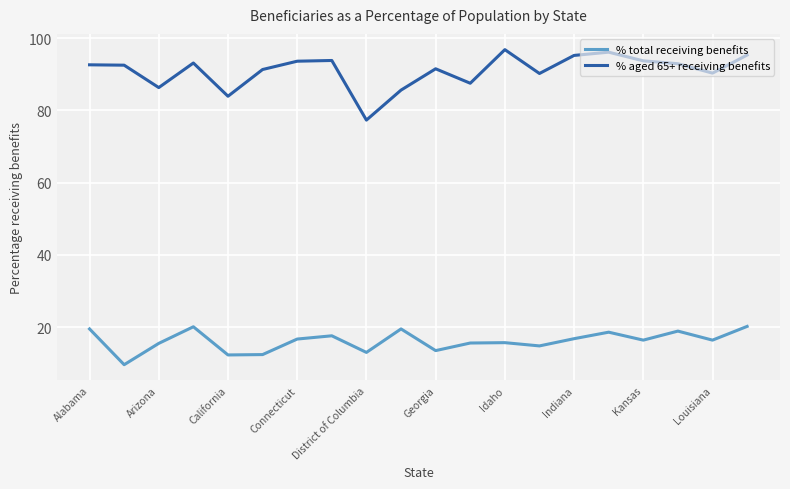

What is the average value of the % total receiving benefits series?

16.2